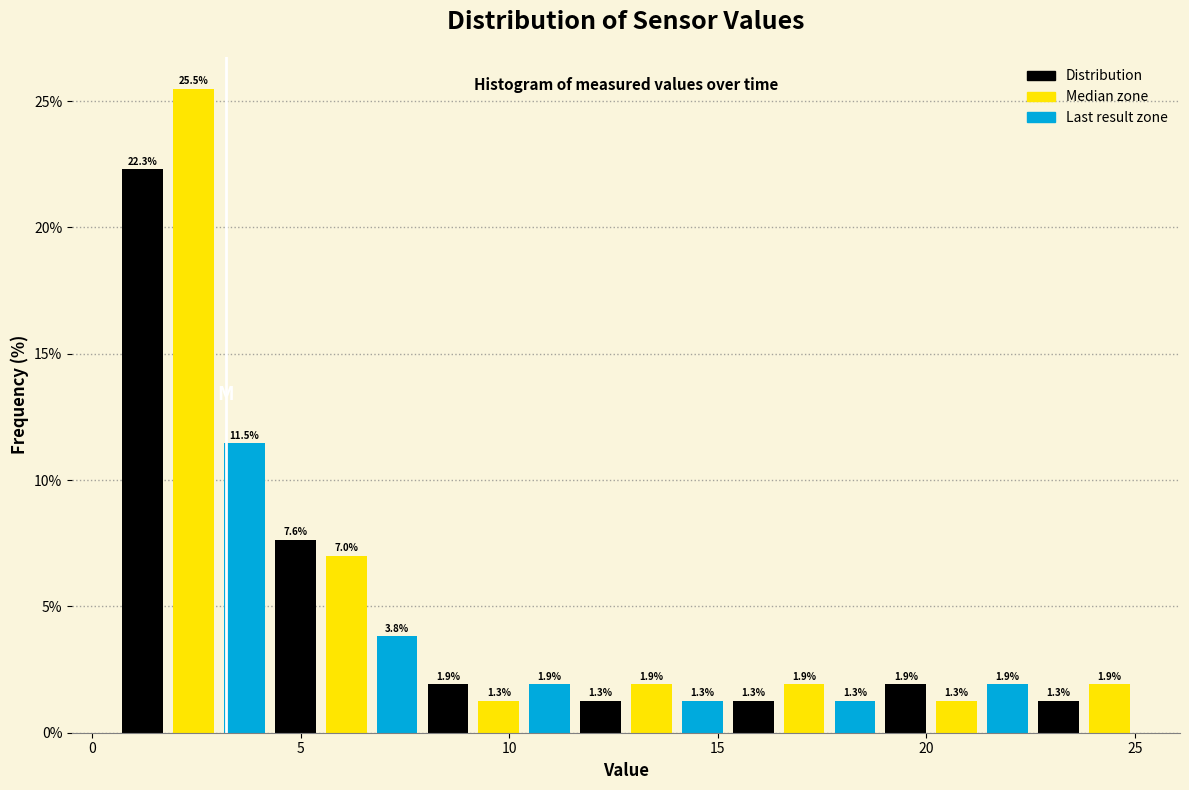

Read against the x-axis, roughly where is the centre of the tallest bar?

2.5